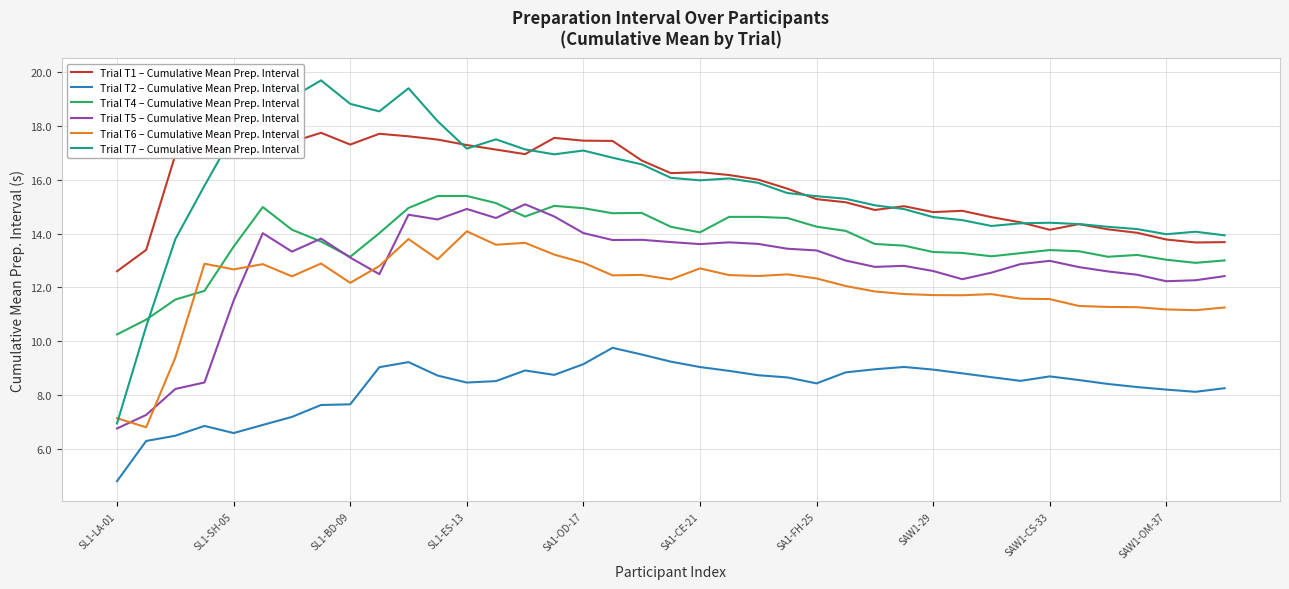

True or false: Trial T4 – Cumulative Mean Prep. Interval and Trial T2 – Cumulative Mean Prep. Interval intersect in this chart.

False